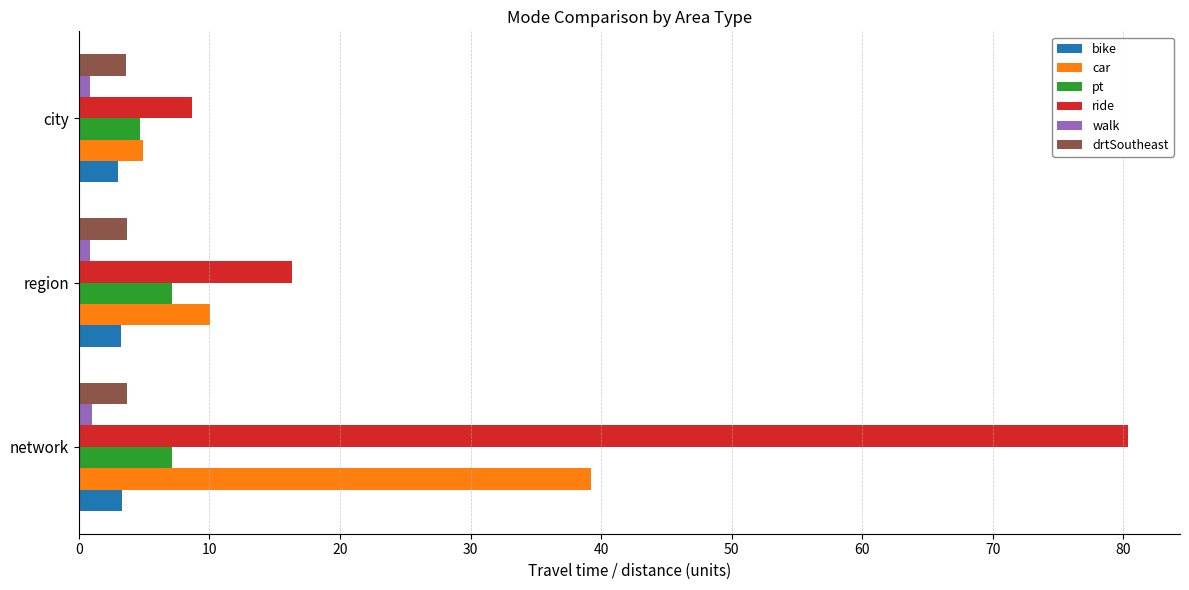

Which series has the largest range (max minus min)?

ride